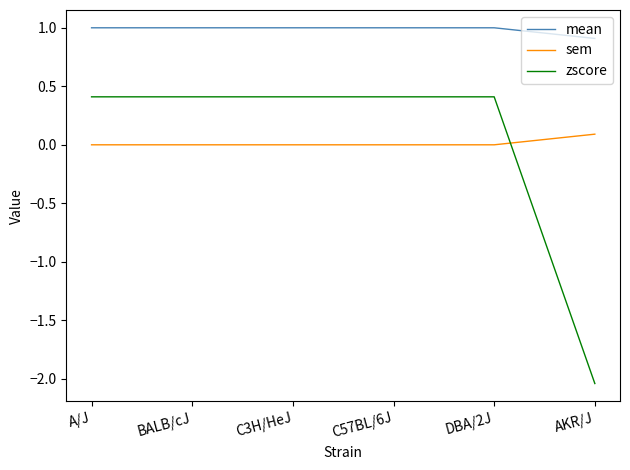

Rank the series by their maximum value, from highest to lowest.

mean, zscore, sem